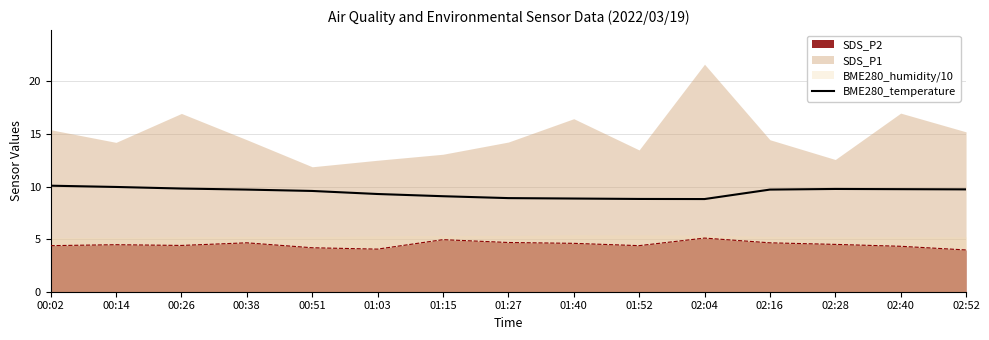

What is the label of the 13th point from the right?

00:26